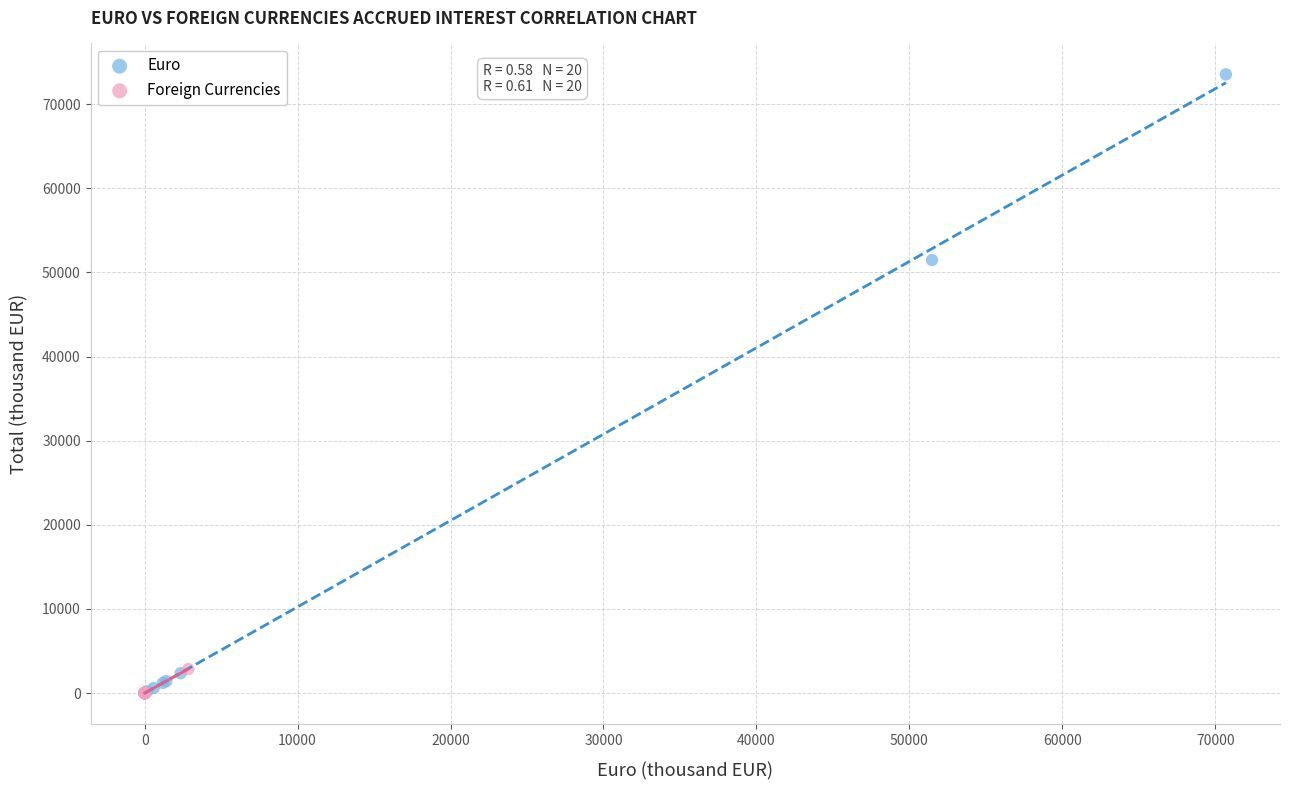

Which series reaches the maximum Y coordinate?

Euro